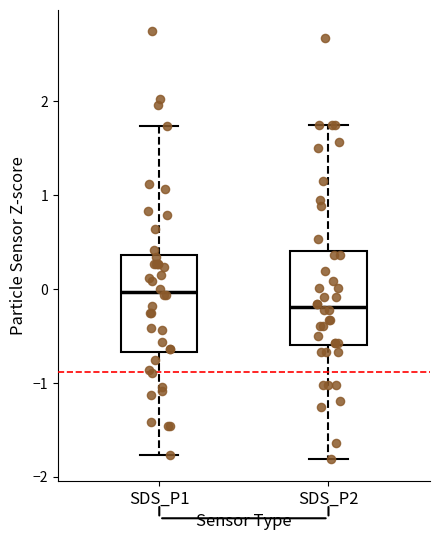

Reading left to right, read every box against the y-axis: the position of its median line, the range the box covers, and the ends of its whiskers. The values are not printed on the chart, so give them approximately, as read against the axis.

SDS_P1: median 0.0, box -0.7 to 0.4, whiskers -1.8 to 1.7
SDS_P2: median -0.2, box -0.6 to 0.4, whiskers -1.8 to 1.7